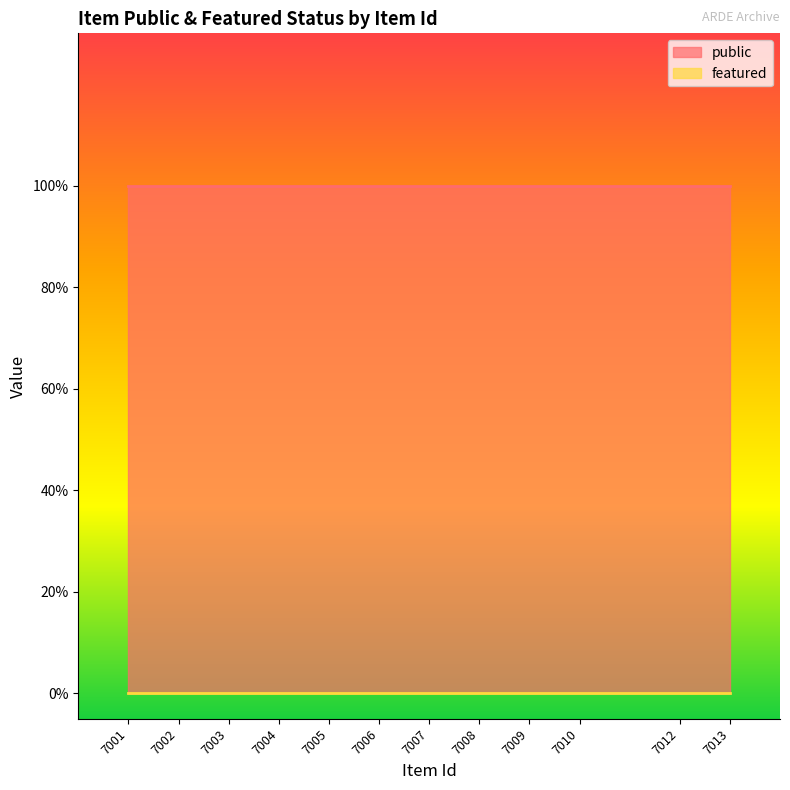

What is the difference between the highest and lowest values at 7005?

1